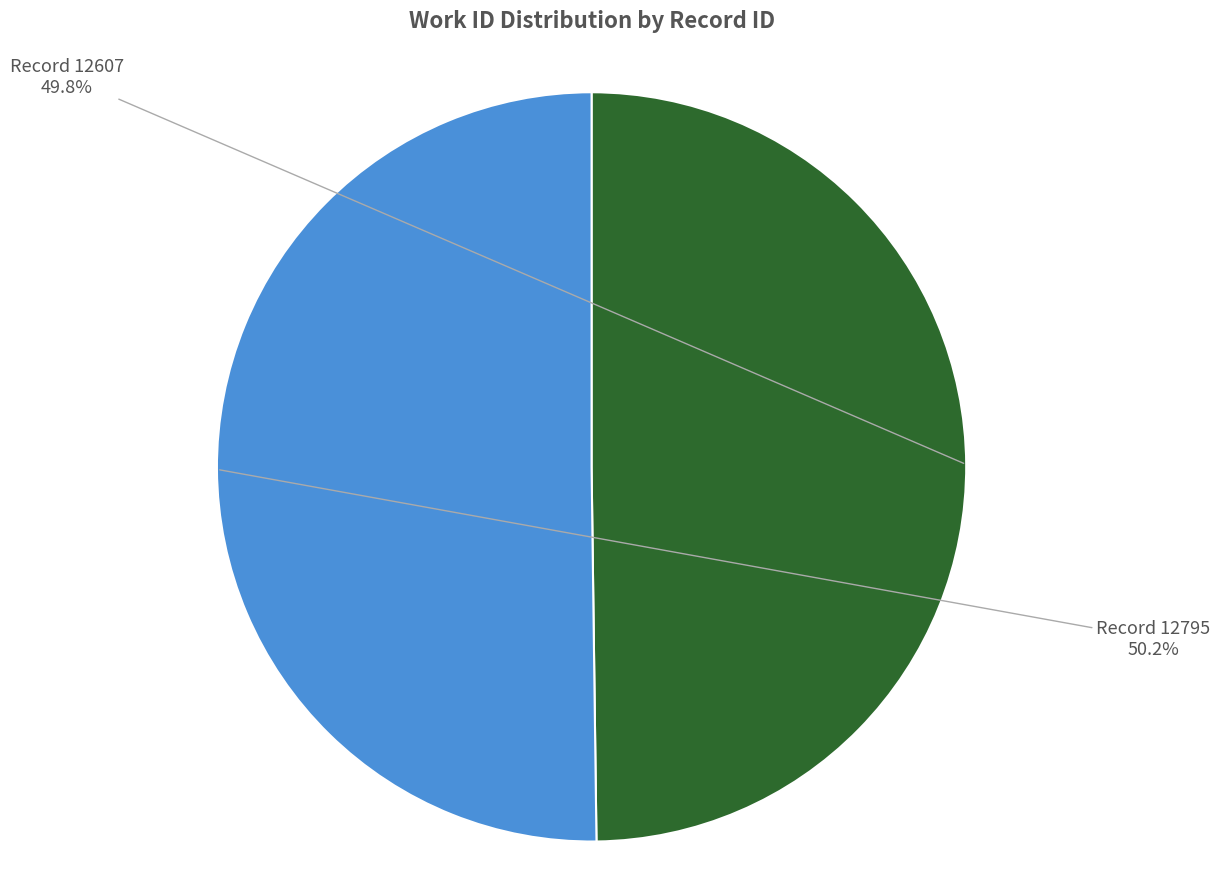

Is there any slice that represents more than half of the pie?

Yes